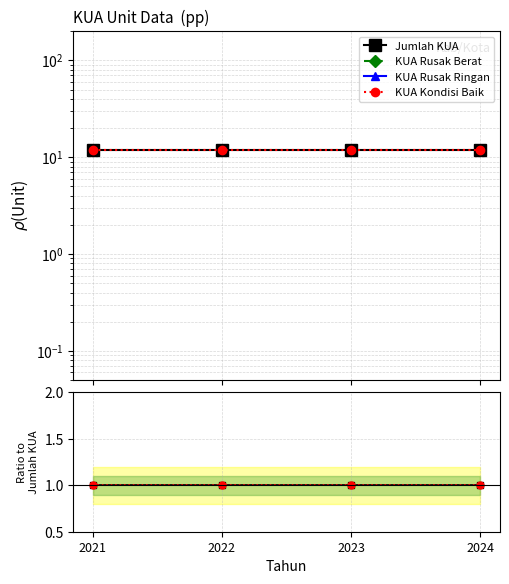

Where is KUA Rusak Berat nearest to the value 0?

2021